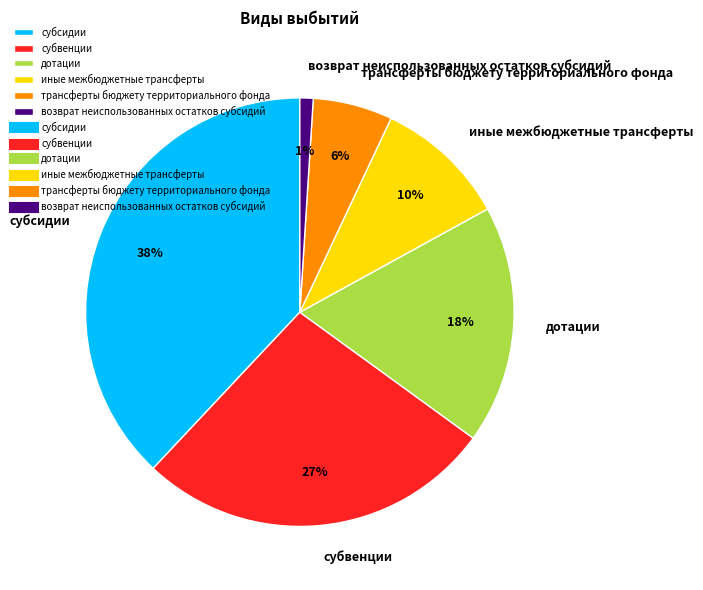

Is it true that дотации is 18% of the pie?

True